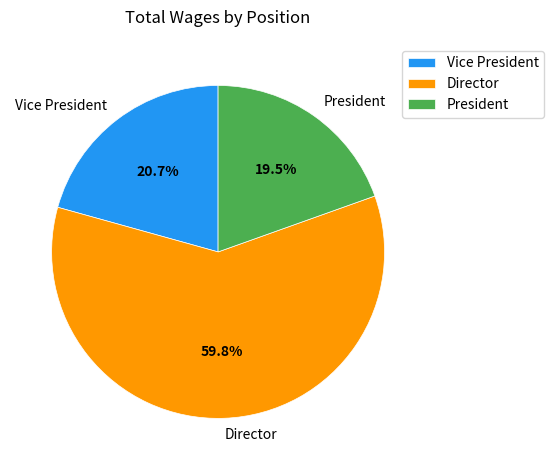

How many segments does this pie chart have?

3